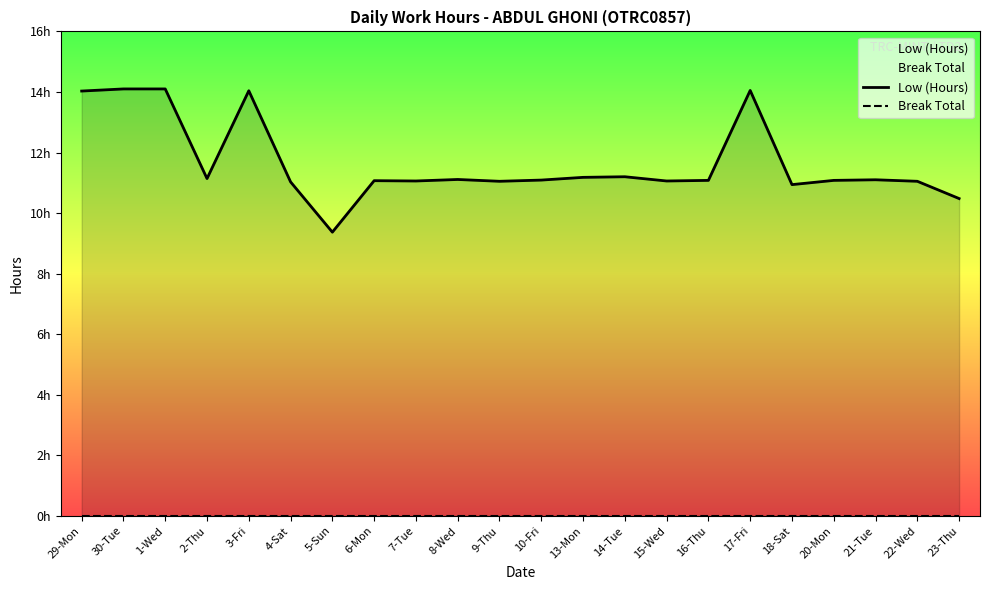

List the labels in order of Low (Hours) value, smallest first.

5-Sun, 23-Thu, 18-Sat, 4-Sat, 9-Thu, 22-Wed, 7-Tue, 15-Wed, 6-Mon, 16-Thu, 20-Mon, 10-Fri, 21-Tue, 8-Wed, 2-Thu, 13-Mon, 14-Tue, 29-Mon, 3-Fri, 17-Fri, 30-Tue, 1-Wed